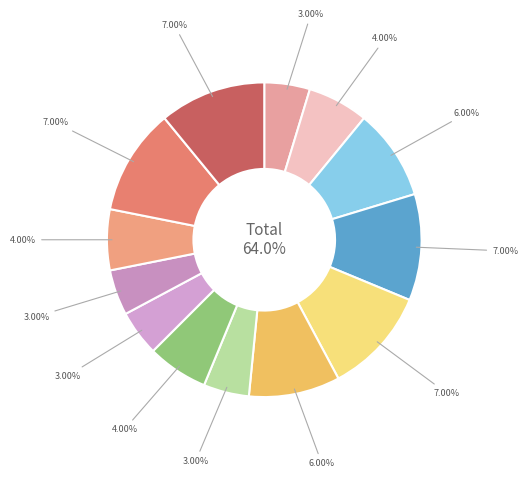

Does Биология represent more than half of the total?

No